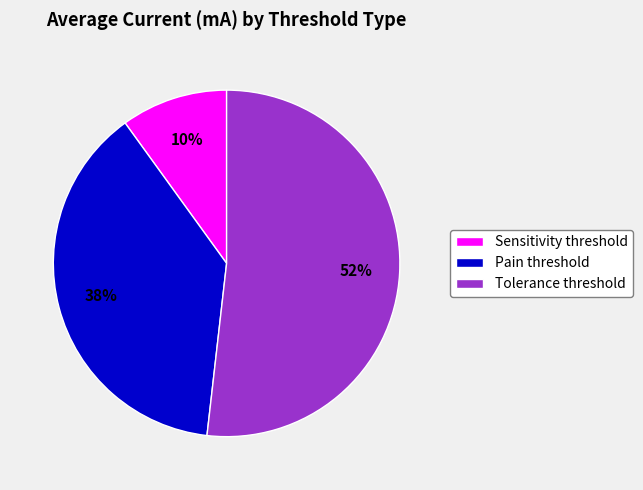

Do Pain threshold and Tolerance threshold together represent more than half of the pie?

Yes